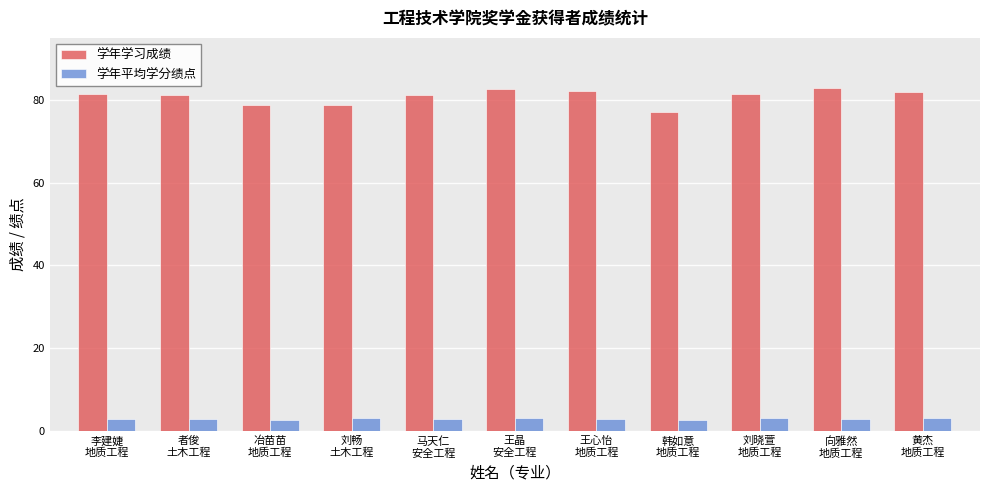

Which series has the largest range (max minus min)?

学年学习成绩